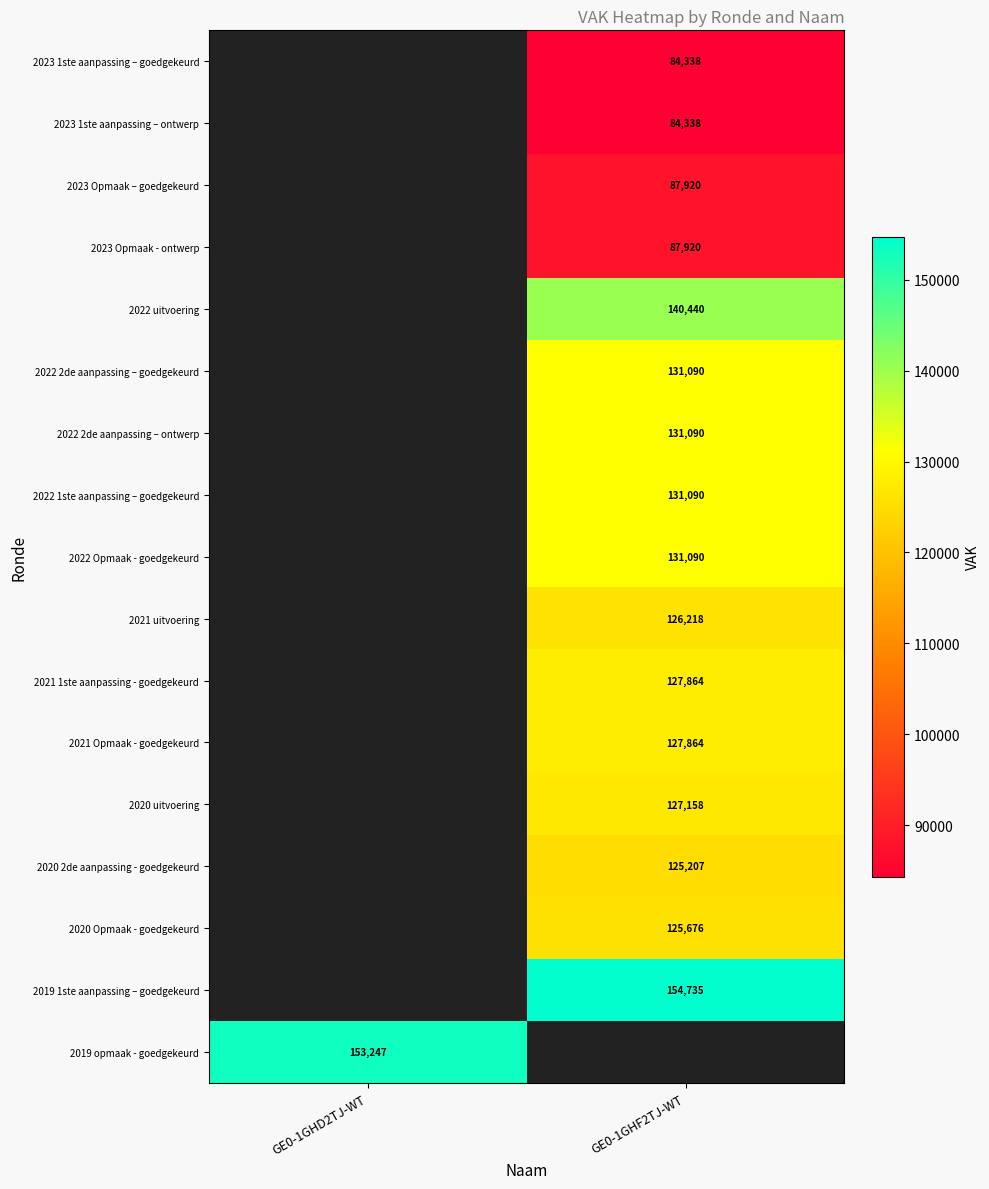

Is the value of 2021 Opmaak - goedgekeurd at GE0-1GHF2TJ-WT greater than the value of 2023 1ste aanpassing – ontwerp at GE0-1GHF2TJ-WT?

Yes